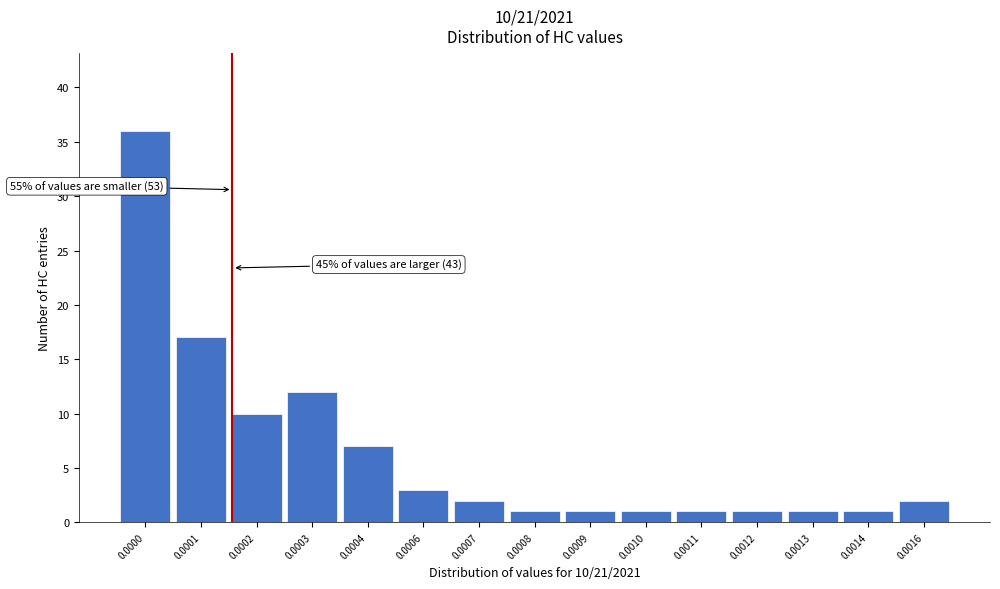

Reading left to right, transcribe all the data shown in this chart.

36	17	10	12	7	3	2	1	1	1	1	1	1	1	2